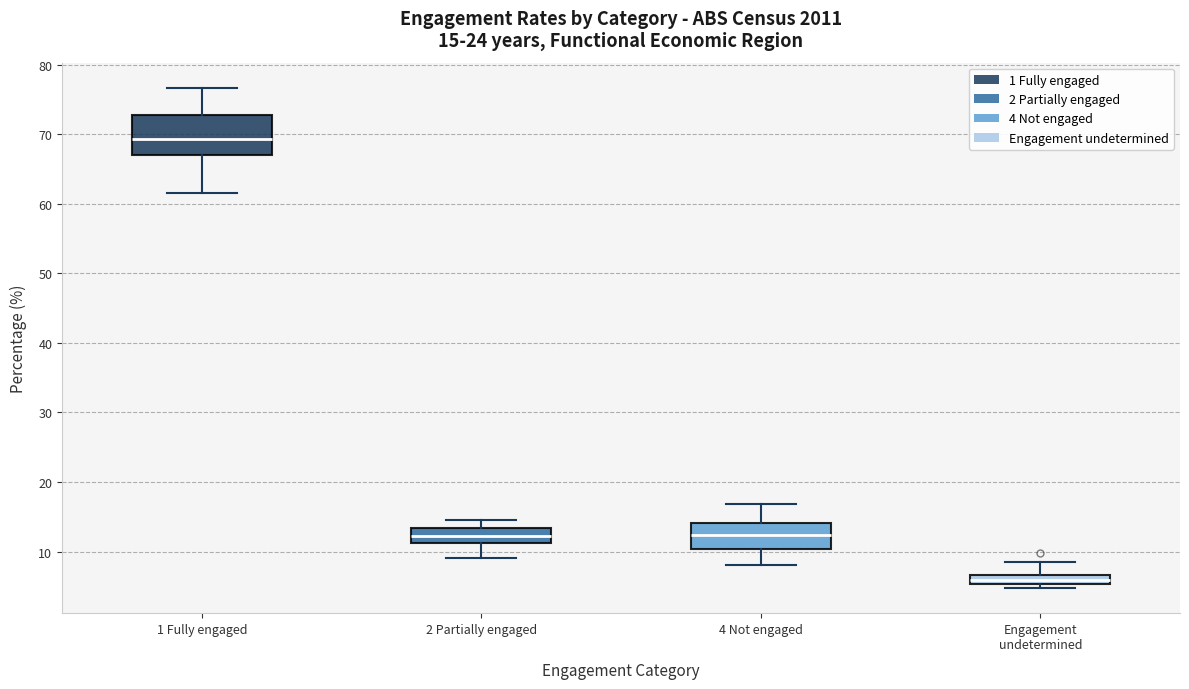

Which box has the highest median line?

1 Fully engaged